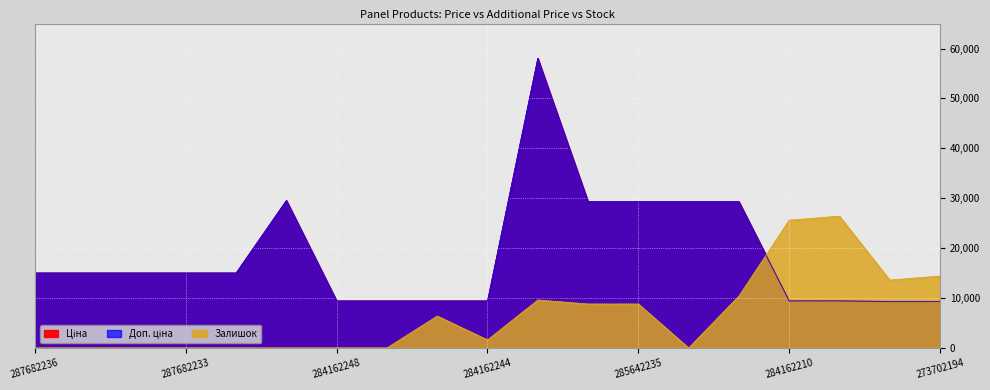

How many lines are shown in the chart?

3